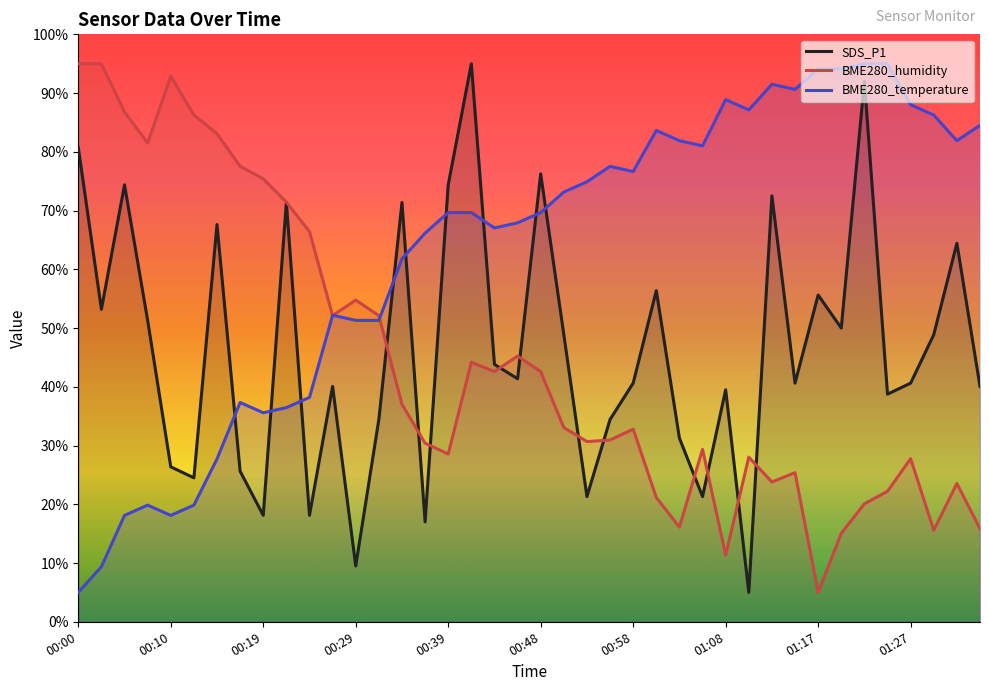

What value does the BME280_humidity series have at 17?

44.2